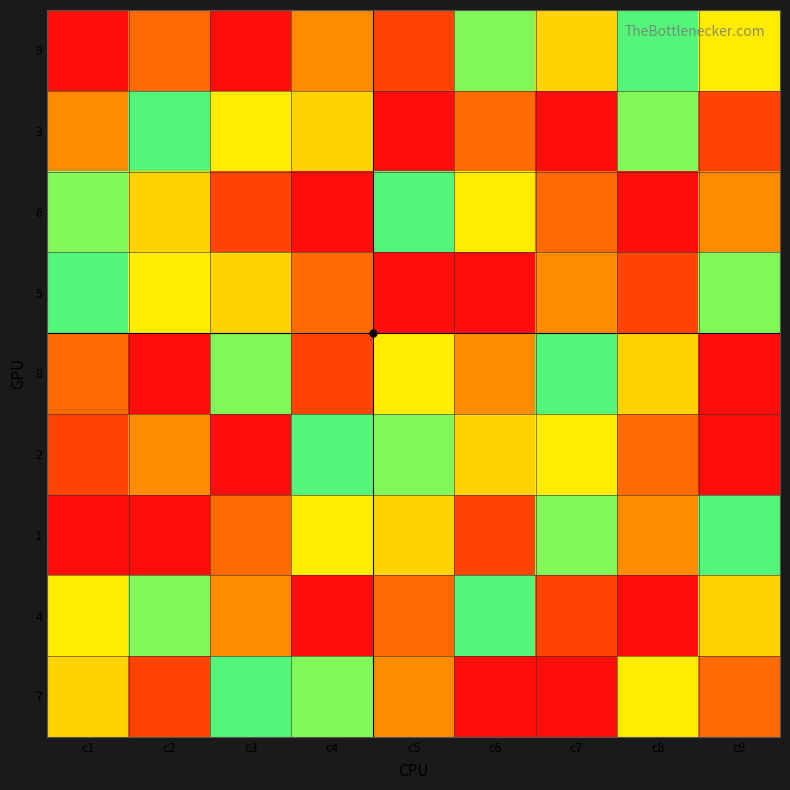

Reading left to right, what are all the values shown in this chart?

9: c1=9	c2=8	c3=1	c4=3	c5=2	c6=6	c7=7	c8=5	c9=4
3: c1=3	c2=5	c3=4	c4=7	c5=1	c6=8	c7=9	c8=6	c9=2
6: c1=6	c2=7	c3=2	c4=9	c5=5	c6=4	c7=8	c8=1	c9=3
5: c1=5	c2=4	c3=7	c4=8	c5=9	c6=1	c7=3	c8=2	c9=6
8: c1=8	c2=1	c3=6	c4=2	c5=4	c6=3	c7=5	c8=7	c9=9
2: c1=2	c2=3	c3=9	c4=5	c5=6	c6=7	c7=4	c8=8	c9=1
1: c1=1	c2=9	c3=8	c4=4	c5=7	c6=2	c7=6	c8=3	c9=5
4: c1=4	c2=6	c3=3	c4=1	c5=8	c6=5	c7=2	c8=9	c9=7
7: c1=7	c2=2	c3=5	c4=6	c5=3	c6=9	c7=1	c8=4	c9=8